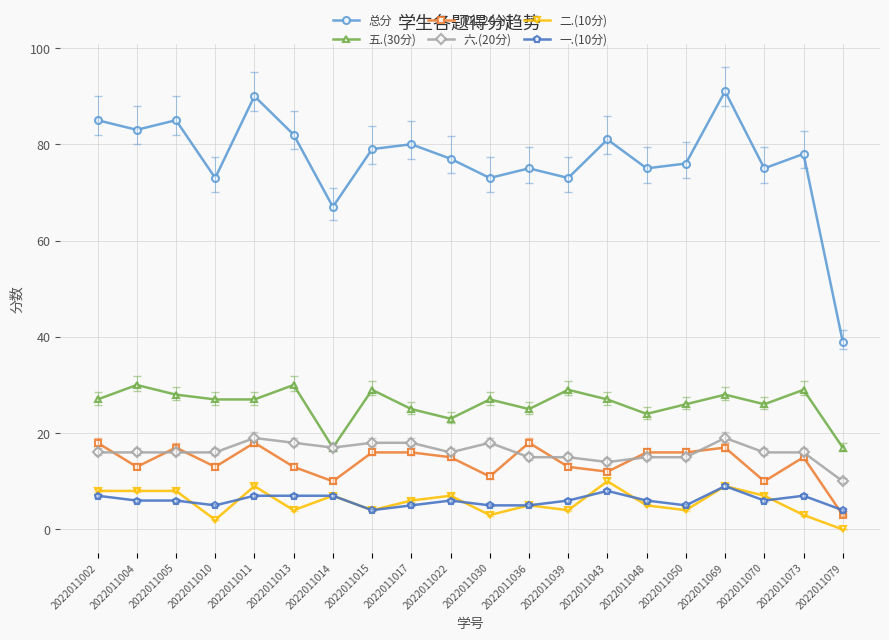

How many series are shown in this chart?

6